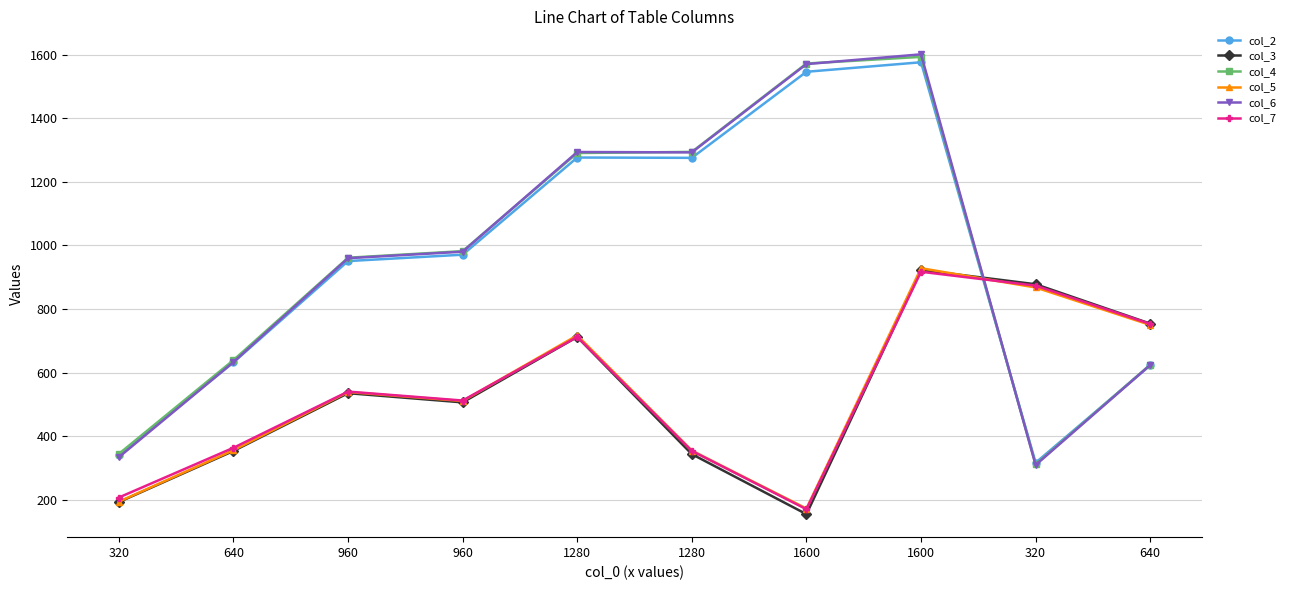

In col_2, how many points are lower than both neighbors (excluding endpoints)?

2